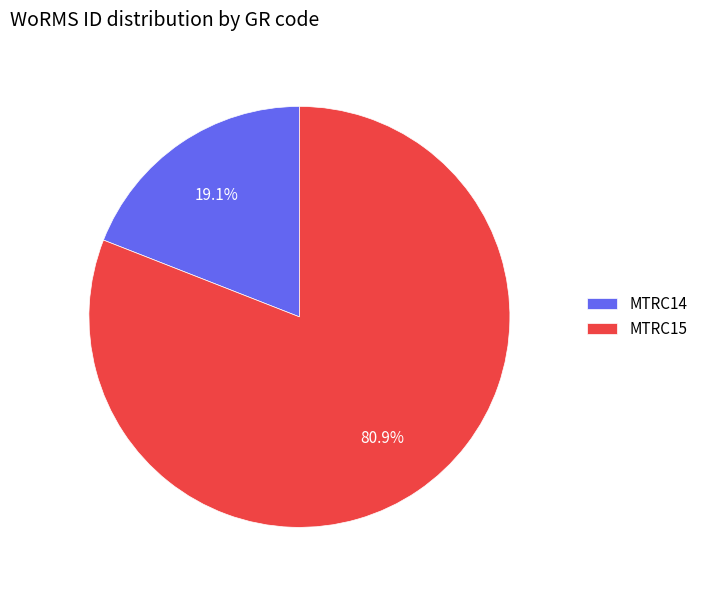

Does MTRC15 represent more than half of the total?

Yes